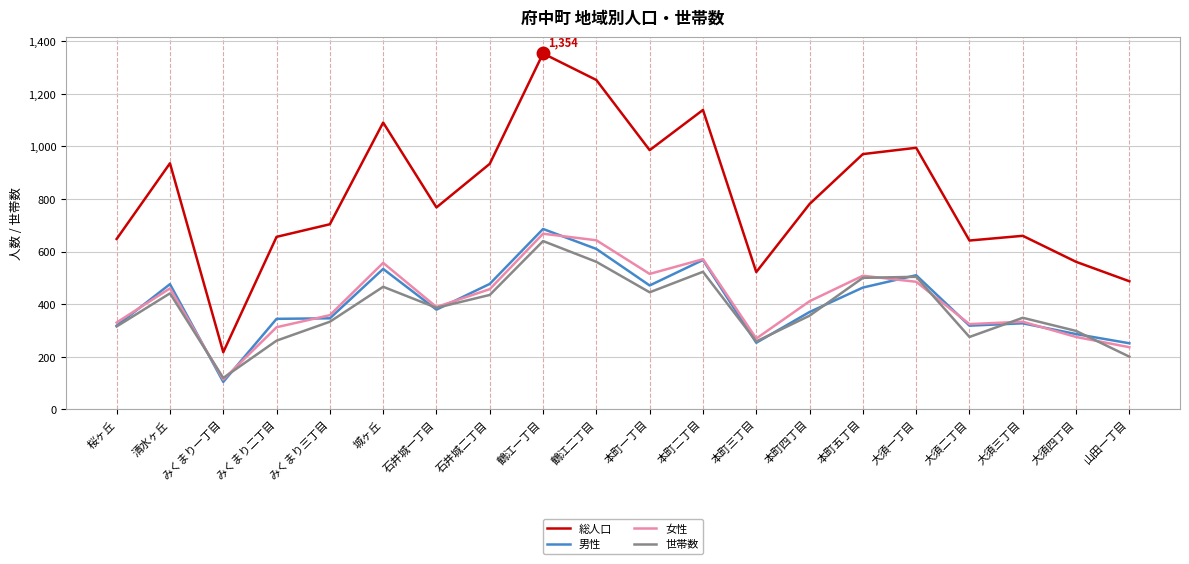

Where is the first local maximum for 総人口?

清水ヶ丘